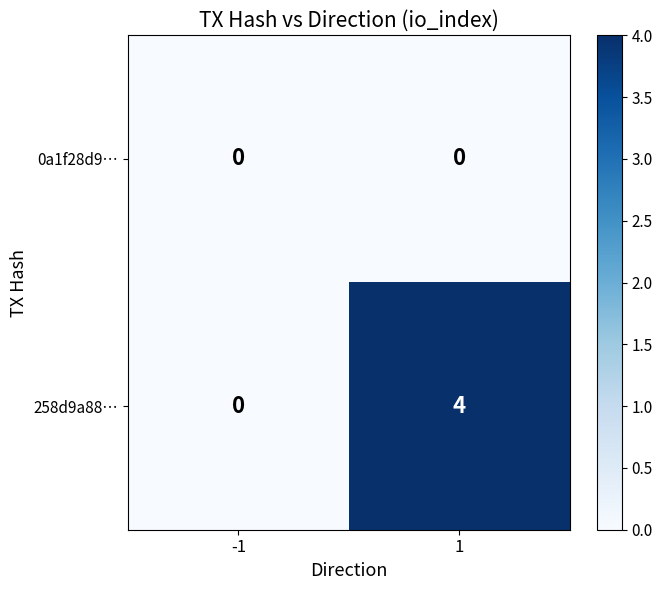

What is the difference between the maximum and minimum values in the 258d9a88… series?

4